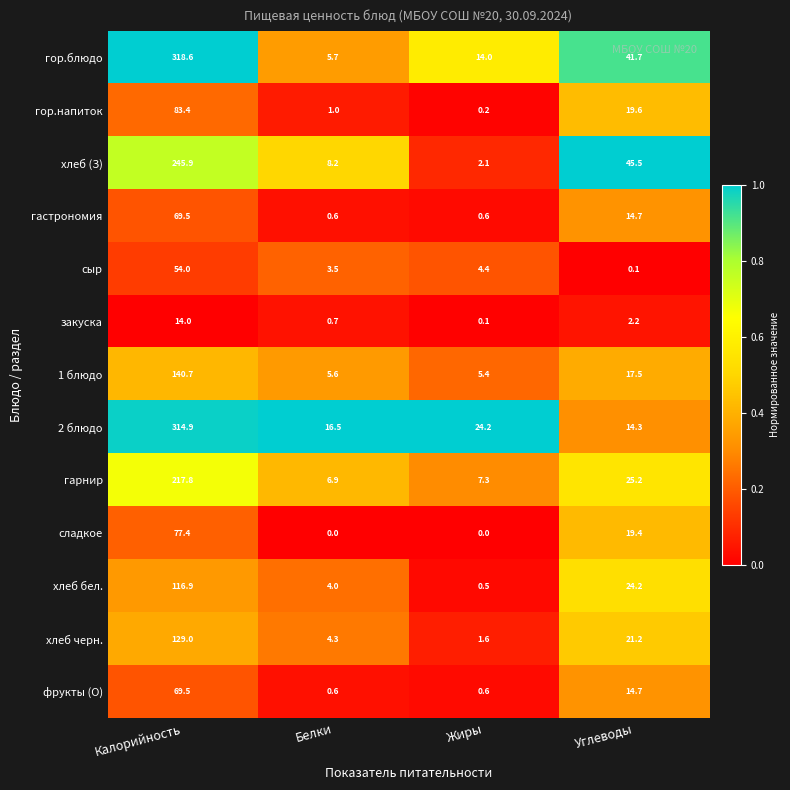

At how many categories does at least one series exceed 0?

4